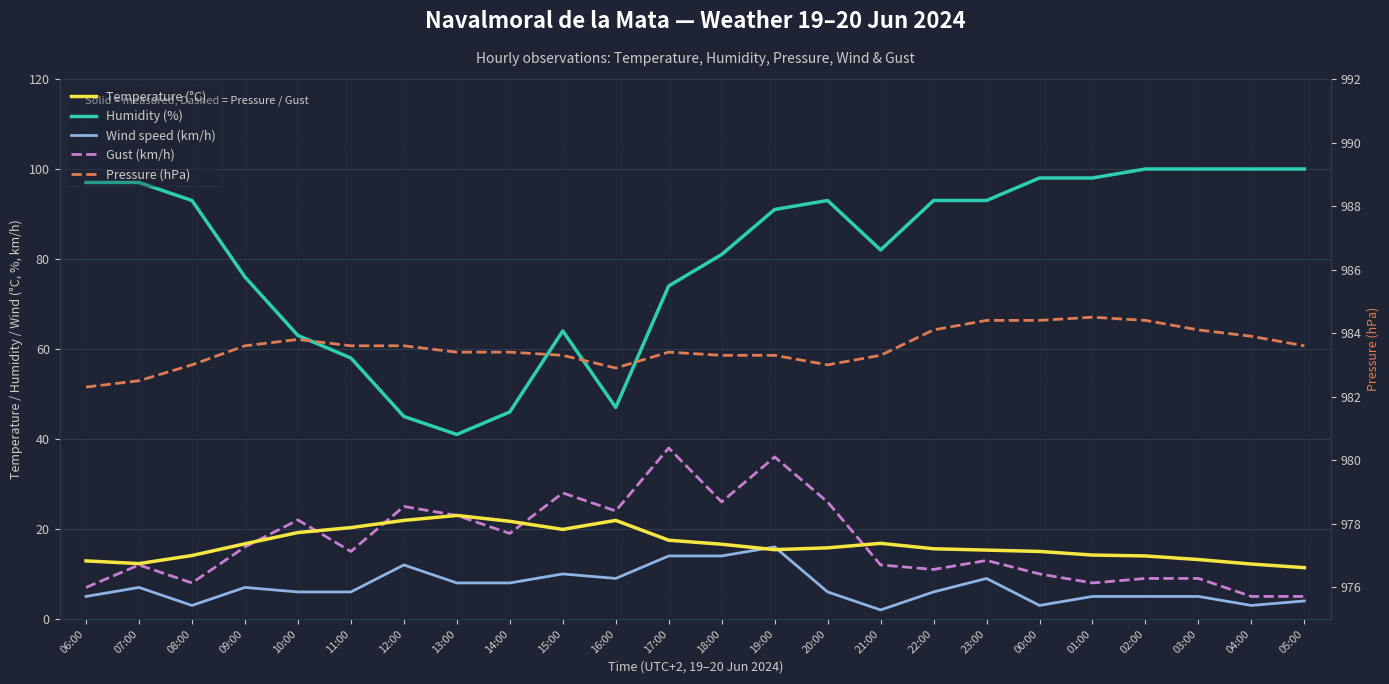

Where is the first local minimum for Humidity (%)?

13:00